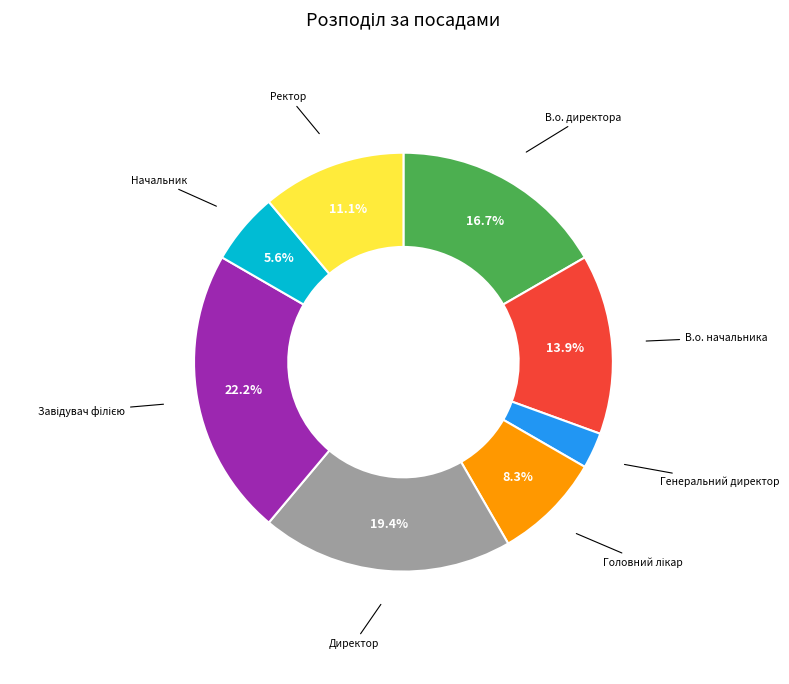

Between Начальник and Генеральний директор, which is larger?

Начальник